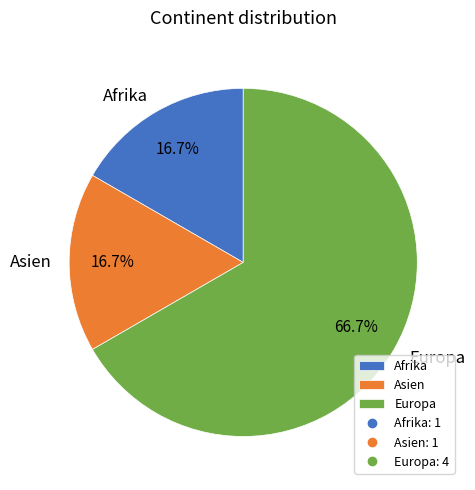

What is the ratio of the value at Asien to the value at Europa?

0.3